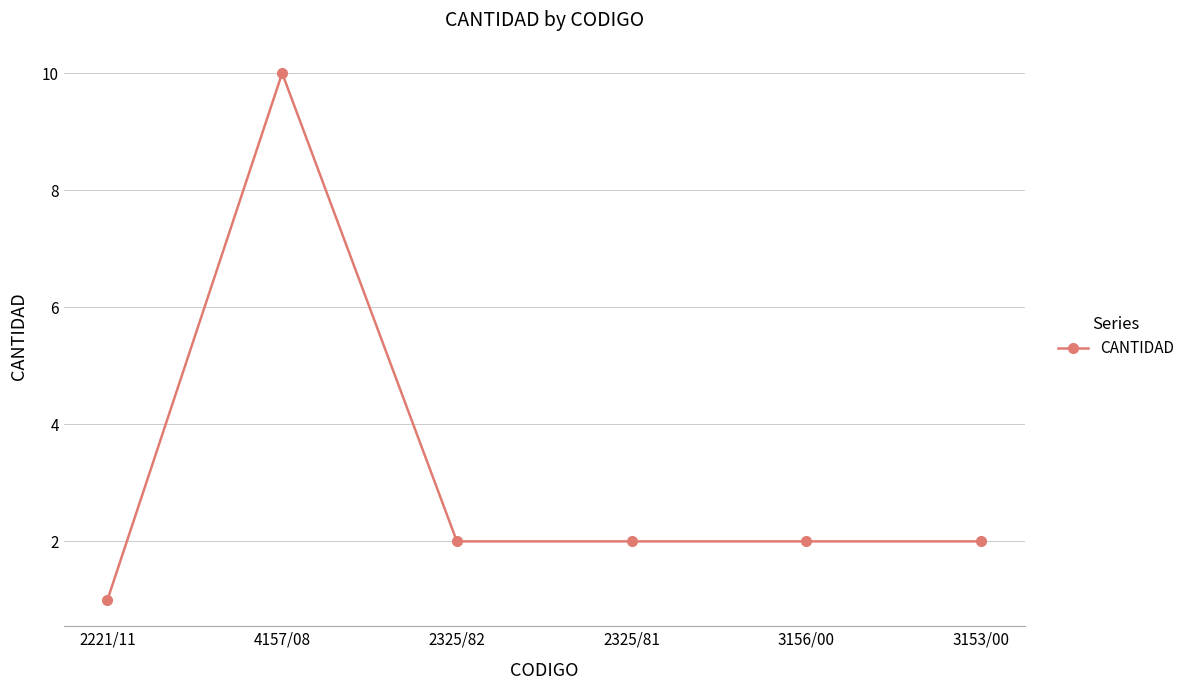

What is the value of the 3rd point from the left?

2